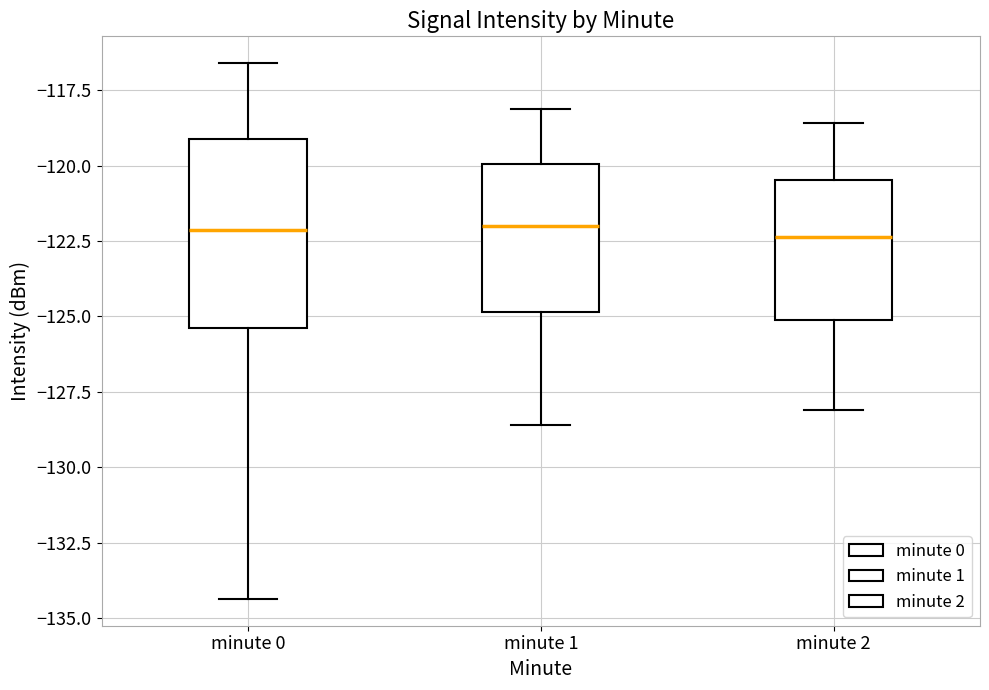

Reading left to right, read every box against the y-axis: the position of its median line, the range the box covers, and the ends of its whiskers. The values are not printed on the chart, so give them approximately, as read against the axis.

minute 0: median -122.0, box -125.5 to -119.0, whiskers -134.5 to -116.5
minute 1: median -122.0, box -125.0 to -120.0, whiskers -128.5 to -118.0
minute 2: median -122.5, box -125.0 to -120.5, whiskers -128.0 to -118.5